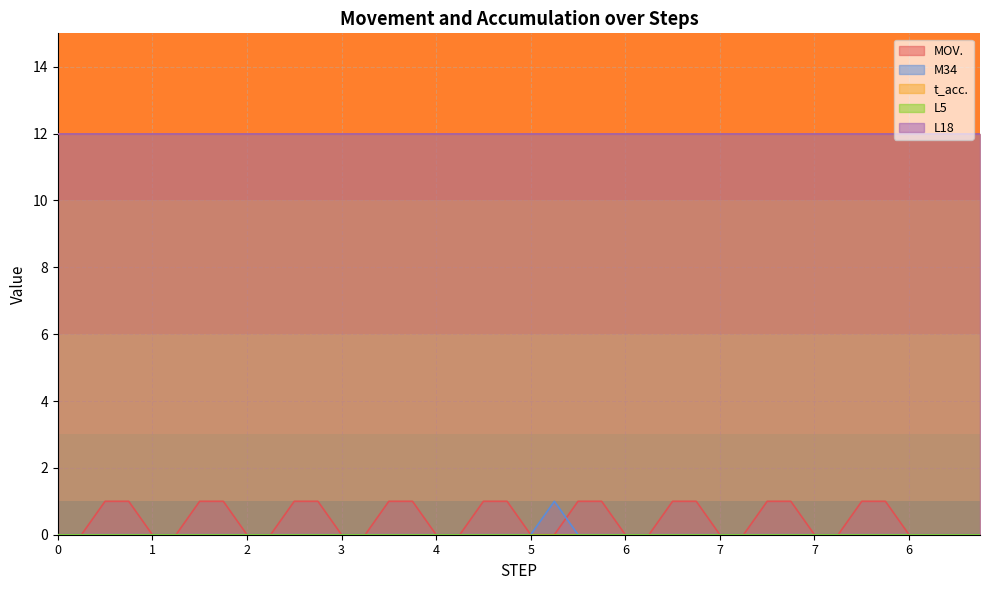

Reading left to right, list all the values displayed in this chart.

MOV.: 0	0	1	1	0	0	1	1	0	0	1	1	0	0	1	1	0	0	1	1	0	0	1	1	0	0	1	1	0	0	1	1	0	0	1	1	0	0	0	0
M34: 0	0	0	0	0	0	0	0	0	0	0	0	0	0	0	0	0	0	0	0	0	1	0	0	0	0	0	0	0	0	0	0	0	0	0	0	0	0	0	0
t_acc.: 12	12	12	12	12	12	12	12	12	12	12	12	12	12	12	12	12	12	12	12	12	12	12	12	12	12	12	12	12	12	12	12	12	12	12	12	12	12	12	12
L5: 0	0	0	0	0	0	0	0	0	0	0	0	0	0	0	0	0	0	0	0	0	0	0	0	0	0	0	0	0	0	0	0	0	0	0	0	0	0	0	0
L18: 12	12	12	12	12	12	12	12	12	12	12	12	12	12	12	12	12	12	12	12	12	12	12	12	12	12	12	12	12	12	12	12	12	12	12	12	12	12	12	12